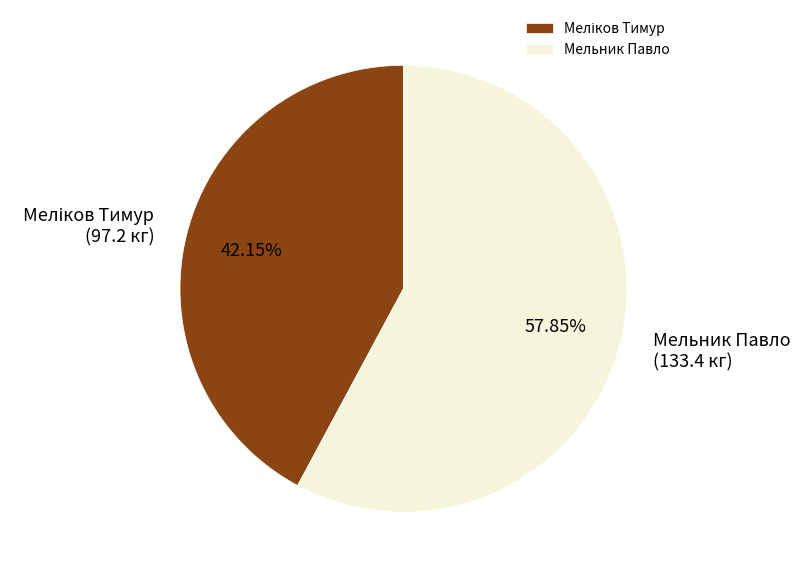

Which slice is the largest?

Мельник Павло